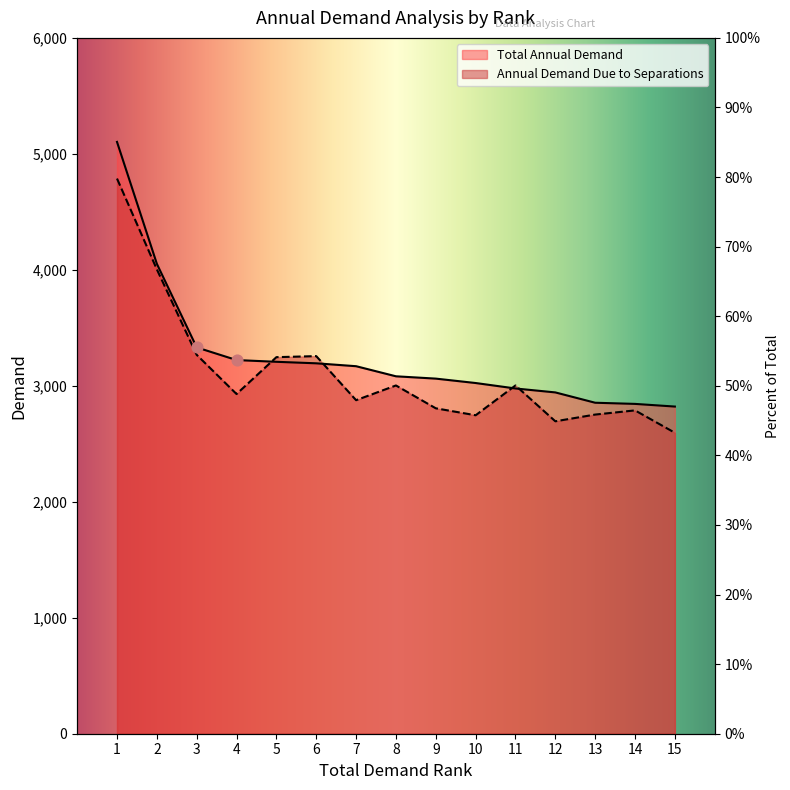

At how many categories does at least one series exceed 4724?

1